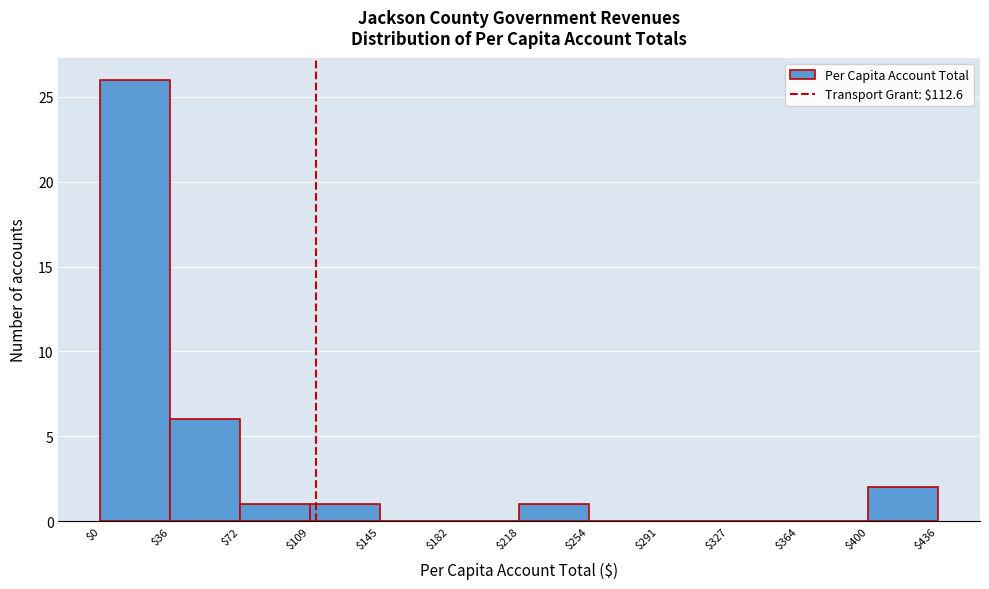

Over which range of the x-axis is the bar tallest?

$0 to $36